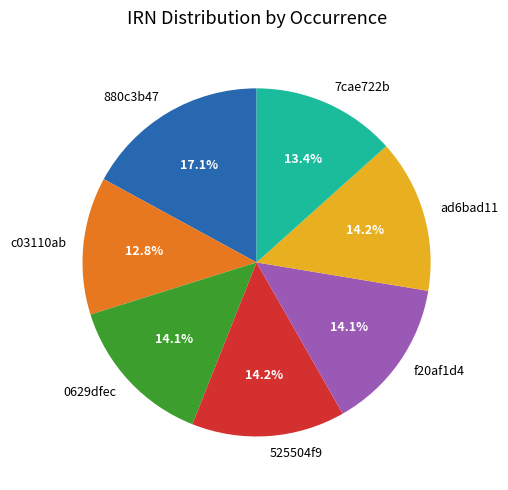

Does 525504f9 represent more than half of the total?

No